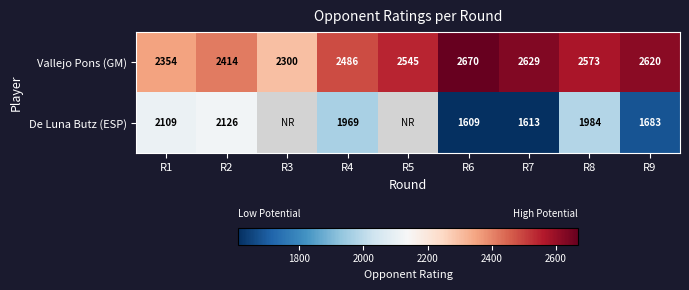

What is the minimum value for Vallejo Pons (GM)?

2300